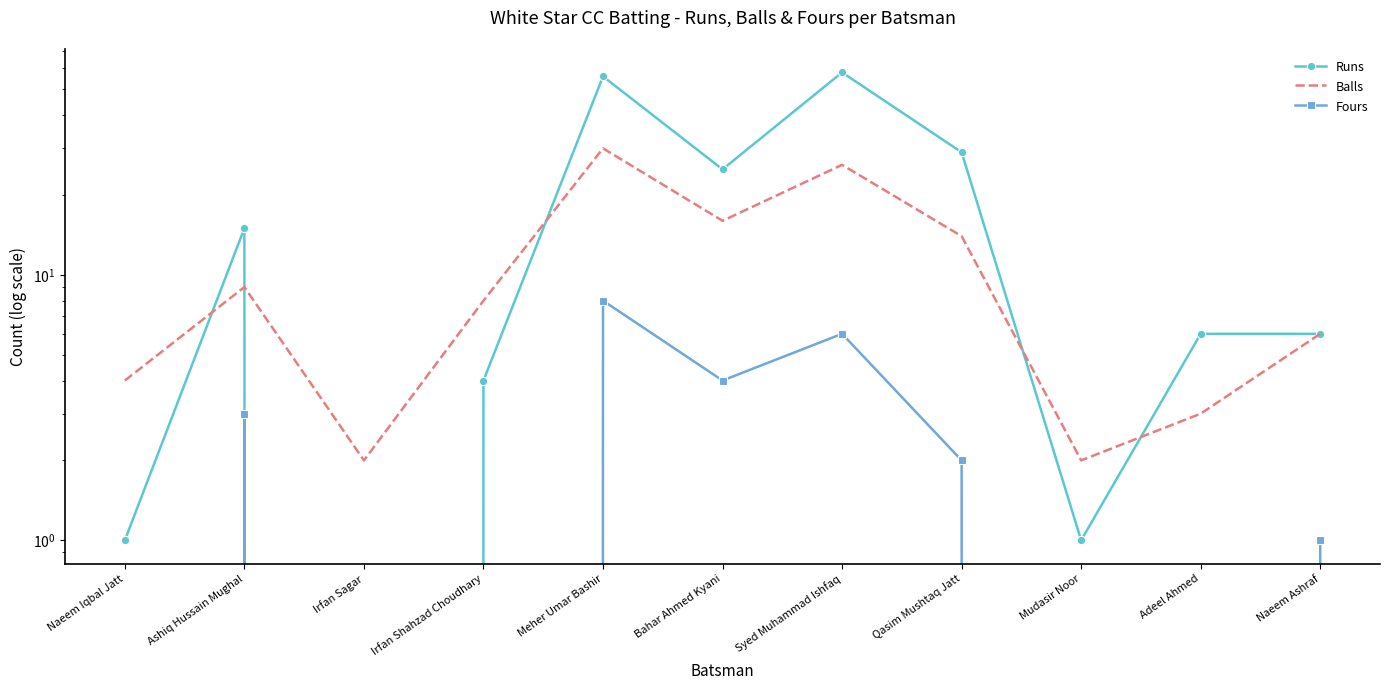

Where is the first local minimum for Balls?

Irfan Sagar